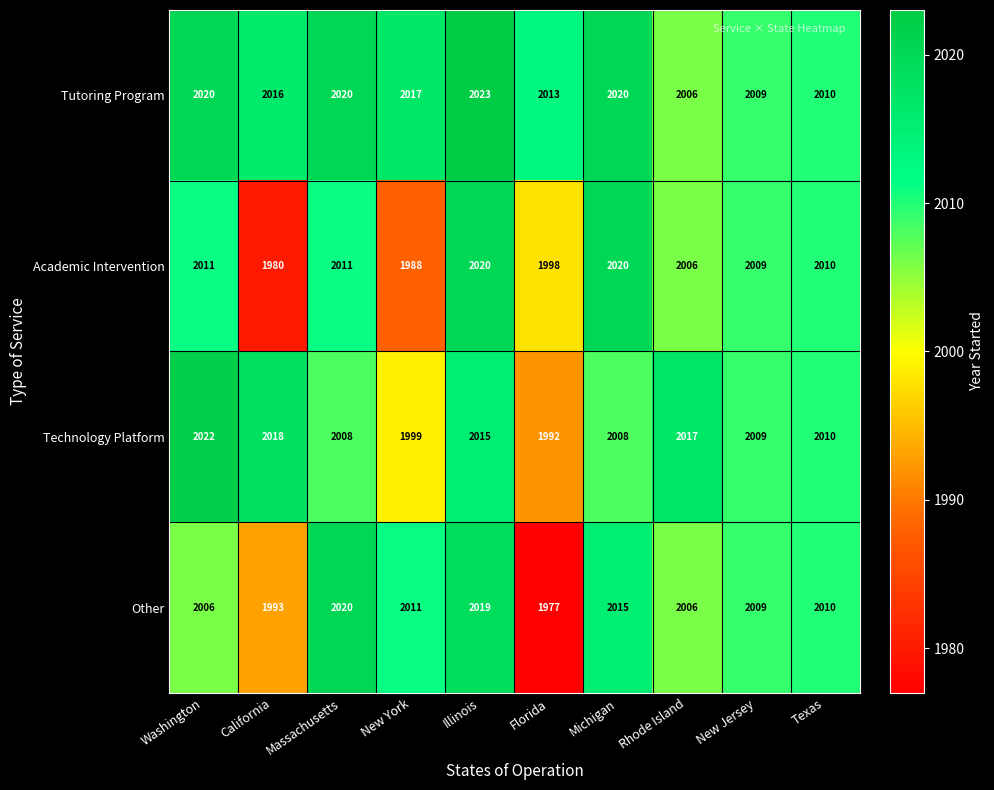

Between Illinois and Rhode Island, which series saw the biggest shift?

Tutoring Program